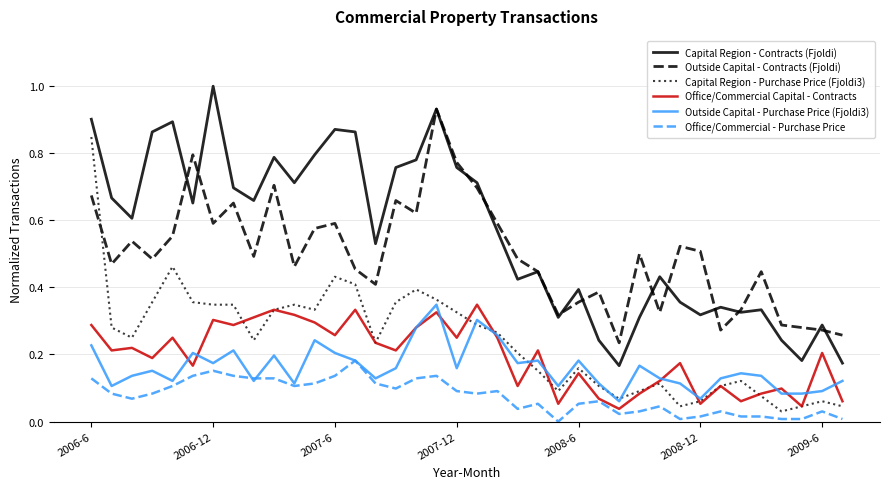

Which series has the largest total across all categories?

Capital Region - Contracts (Fjoldi)